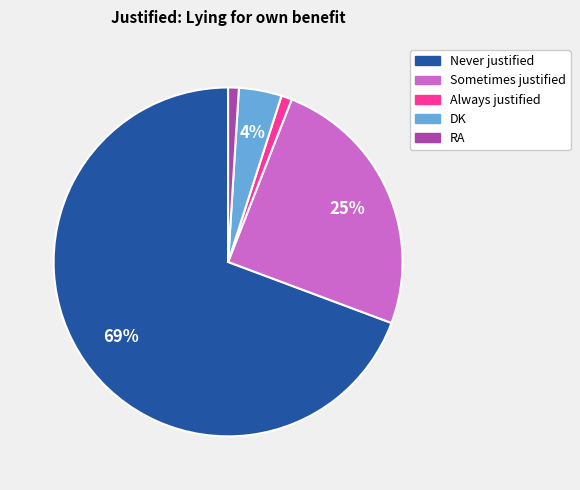

What percentage is the DK slice, to the nearest percent?

4%